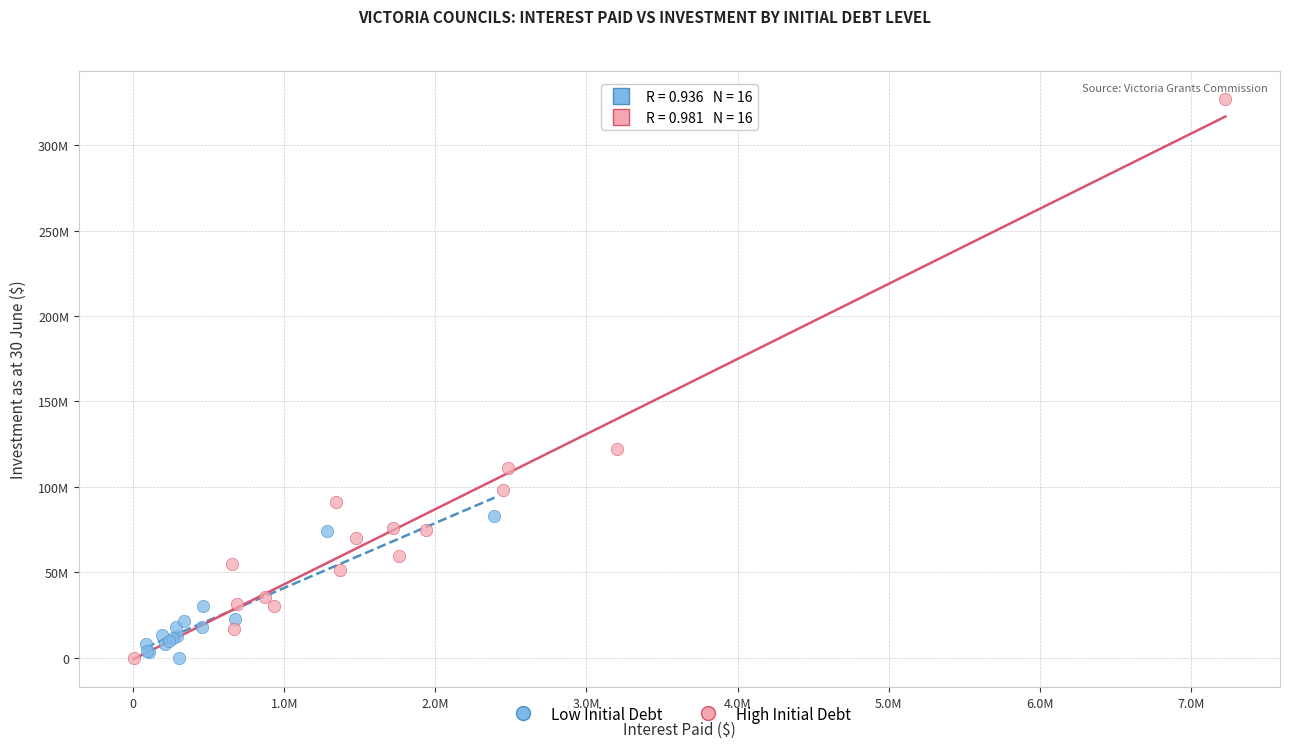

Which series contains the highest Y value?

High Initial Debt